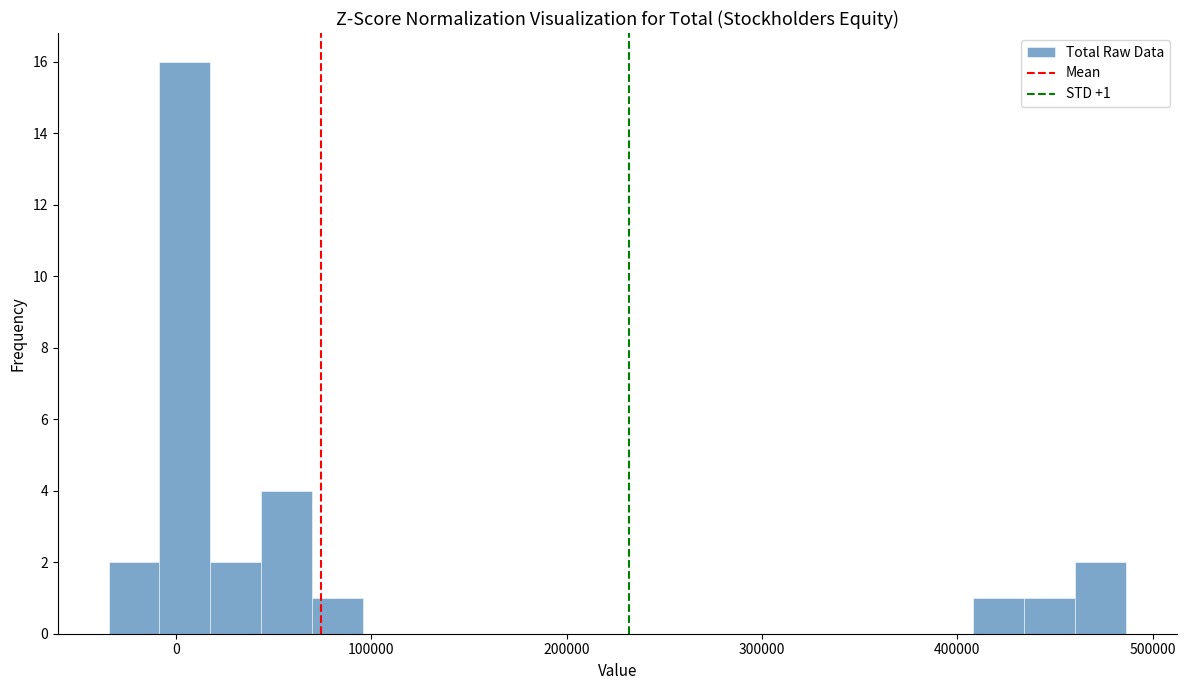

Around what value on the x-axis is the tallest bar? Give the approximate position of its centre, as read against the axis.

0